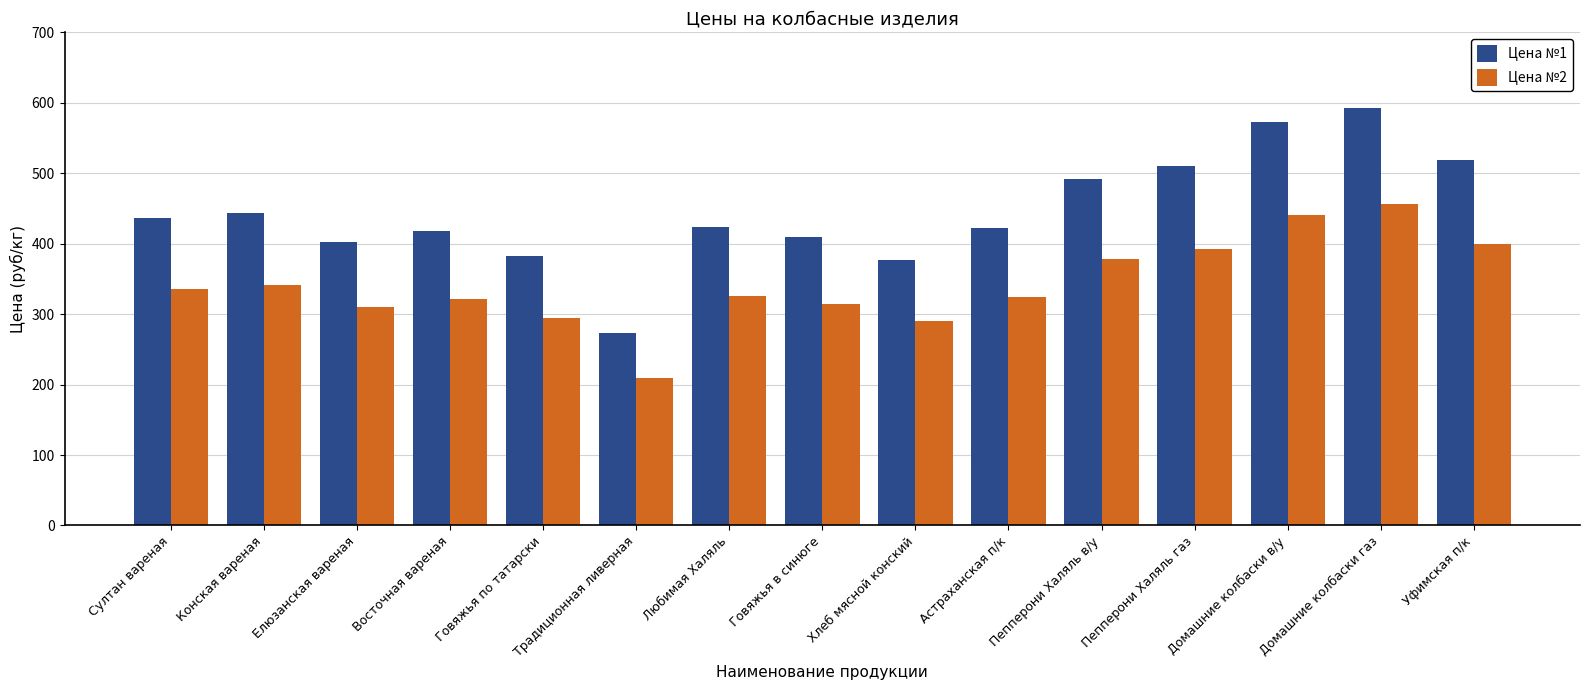

What is the highest value of the Цена №2 series?

456.0